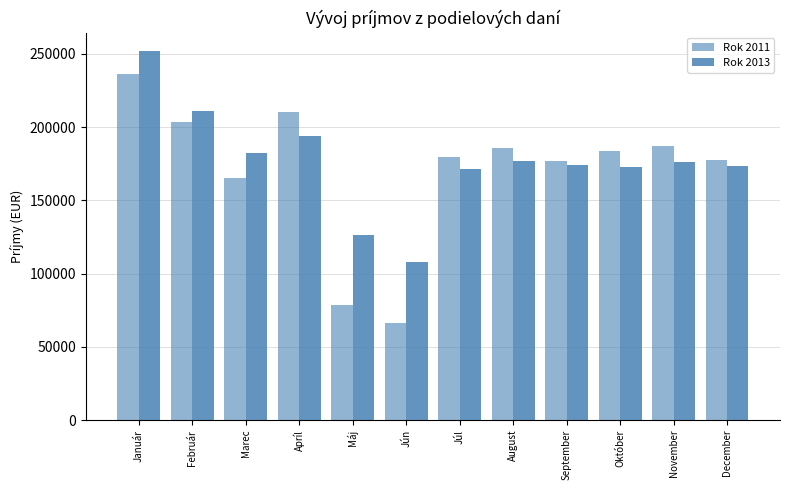

How many values in the Rok 2011 series are below 183551?

6